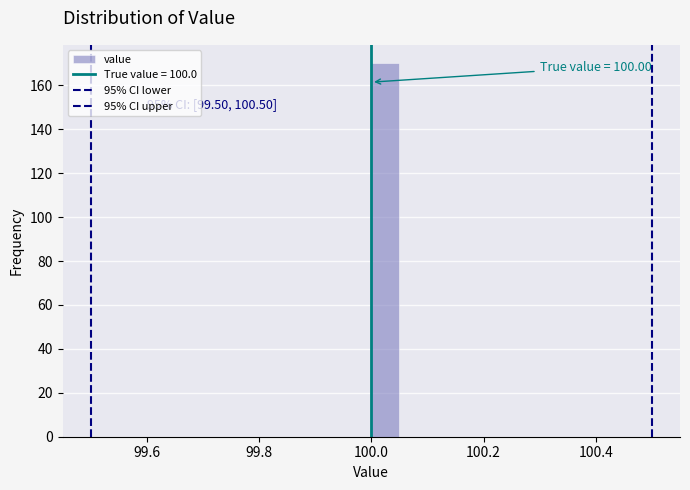

Read against the x-axis, roughly where is the centre of the tallest bar?

100.02